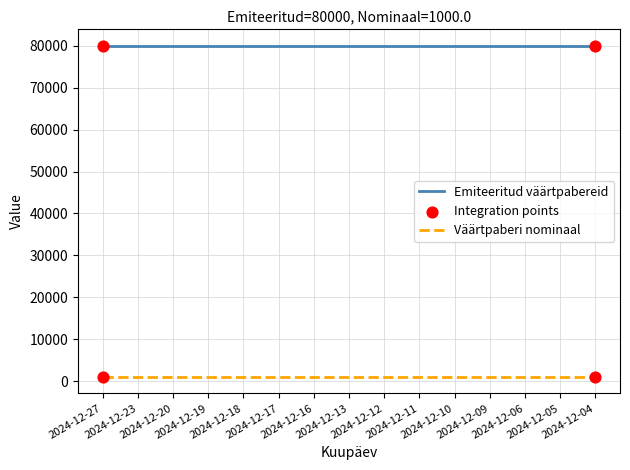

Which series has the largest total across all categories?

Emiteeritud väärtpabereid